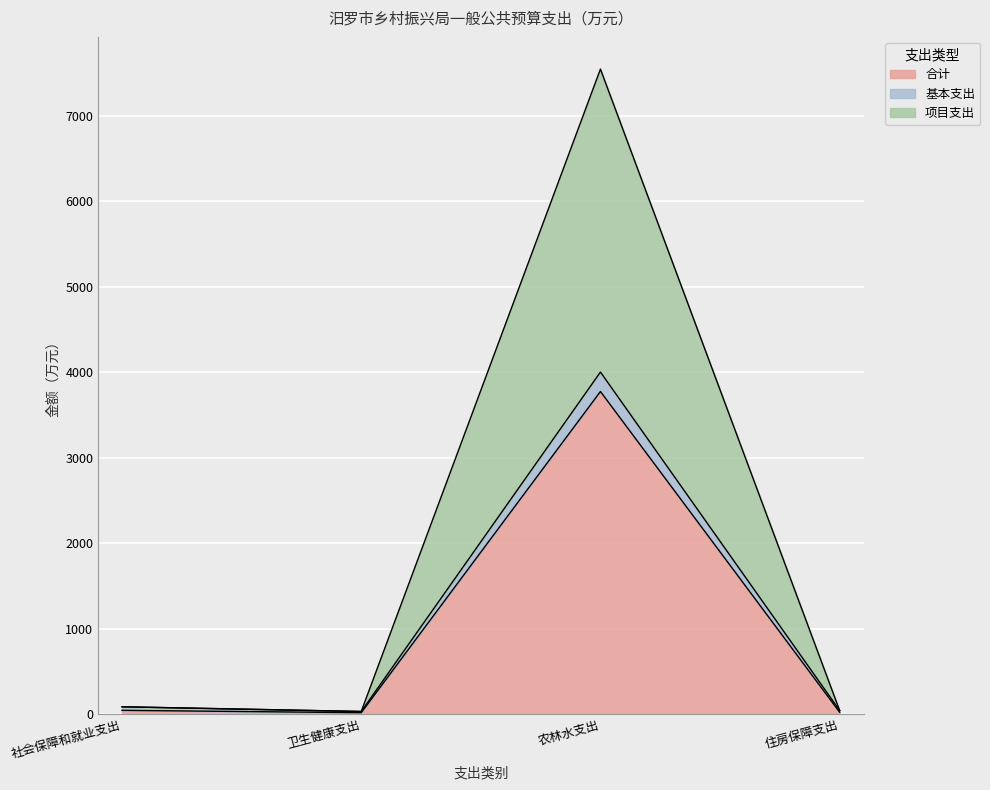

At which category is the sum across all series the highest?

农林水支出